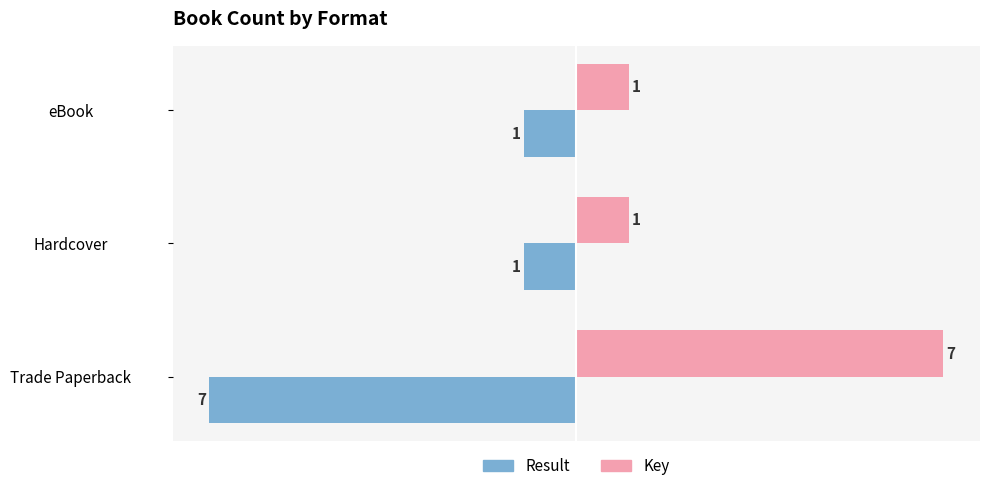

How many data points in Result are less than -1?

1